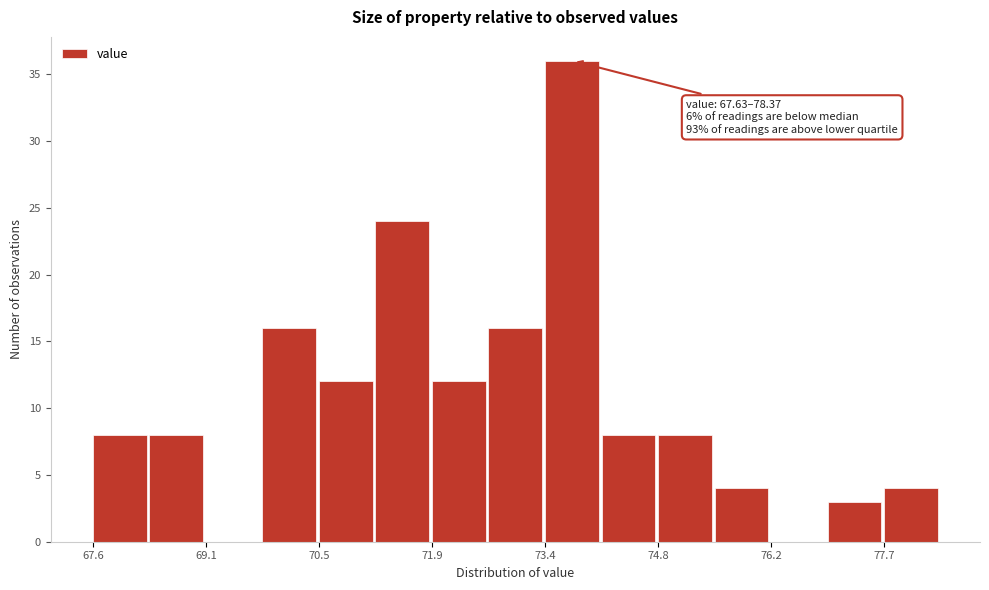

Around what value on the x-axis is the tallest bar? Give the approximate position of its centre, as read against the axis.

73.6